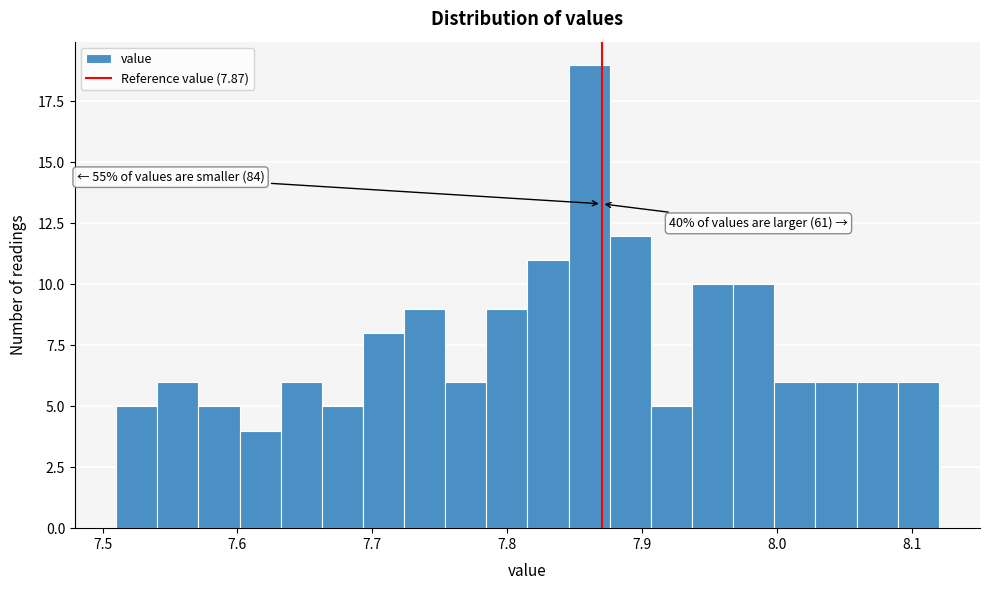

Around what value on the x-axis is the tallest bar? Give the approximate position of its centre, as read against the axis.

7.86